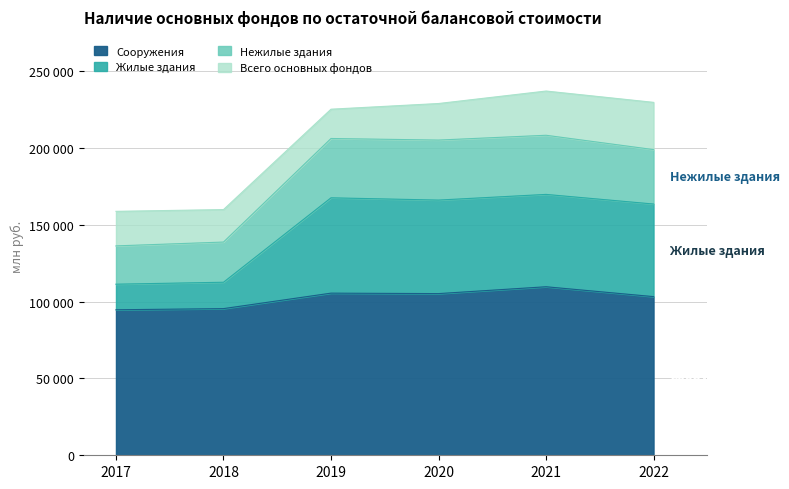

How many lines are shown in the chart?

4